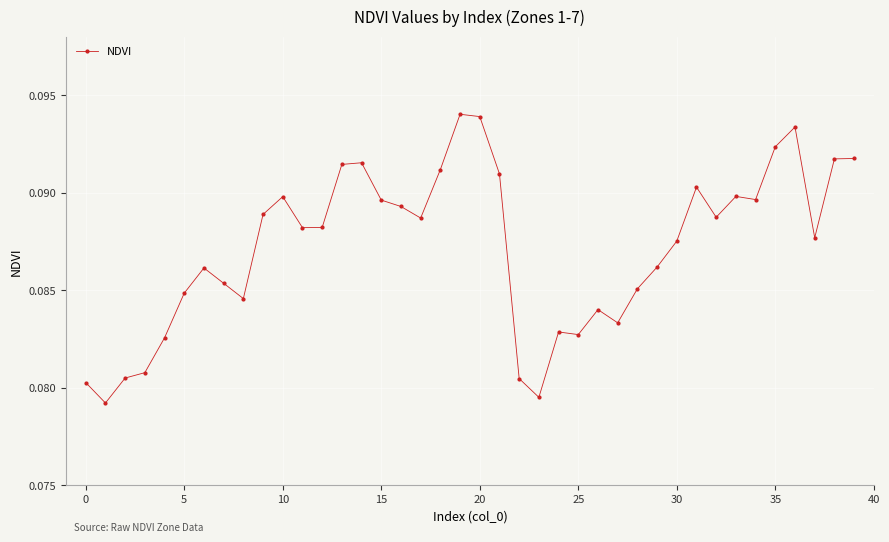

Does the chart have visible grid lines?

Yes